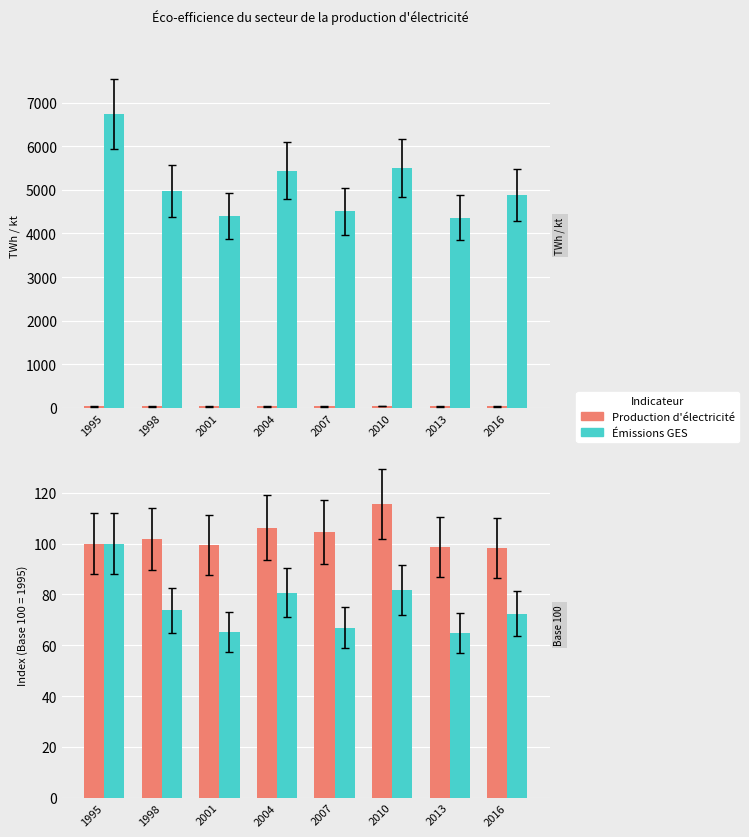

What is the smallest value displayed?

31.2